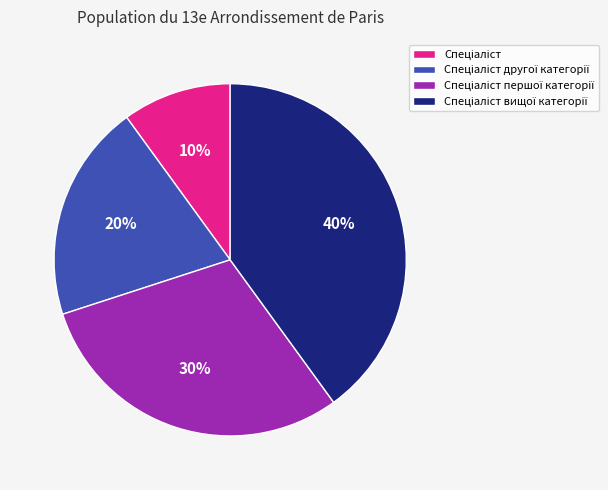

Is there any slice that represents more than half of the pie?

No